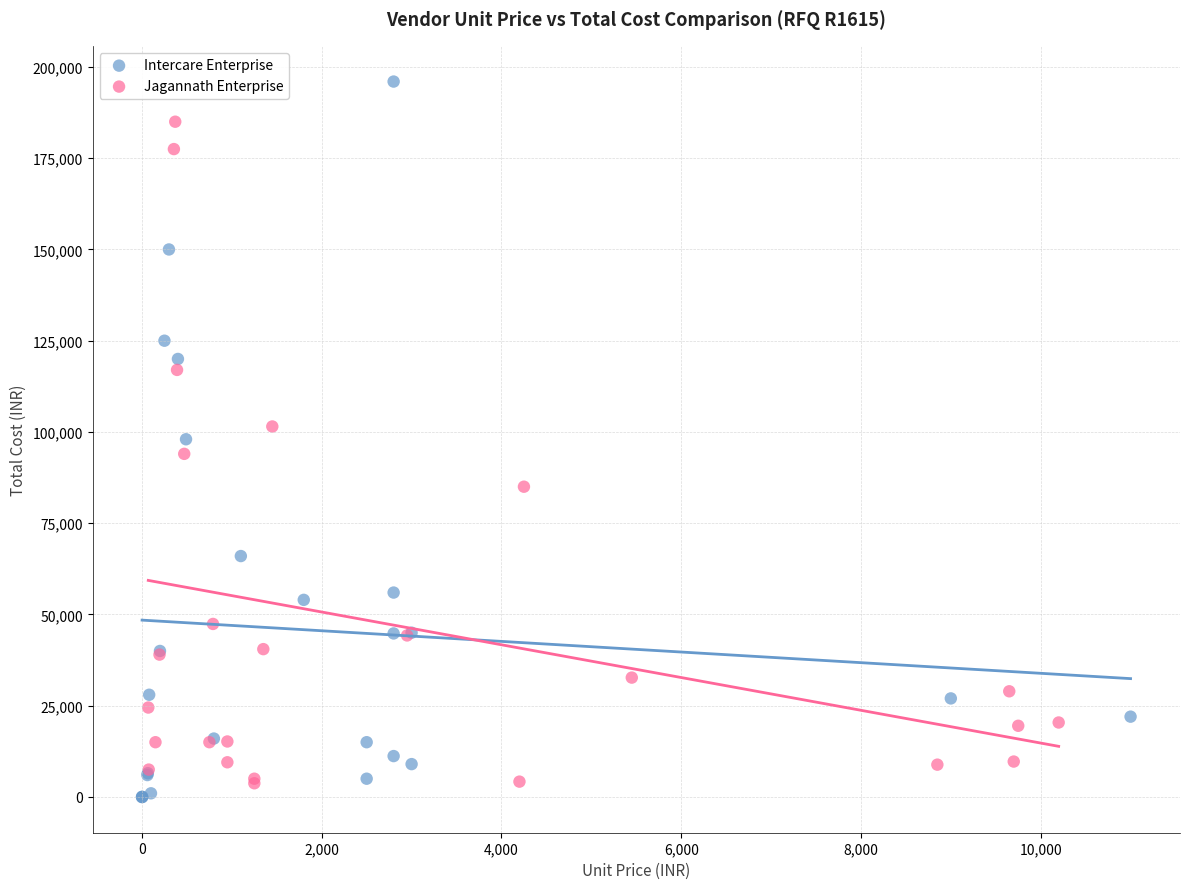

Which series has the largest Y range (max minus min)?

Intercare Enterprise